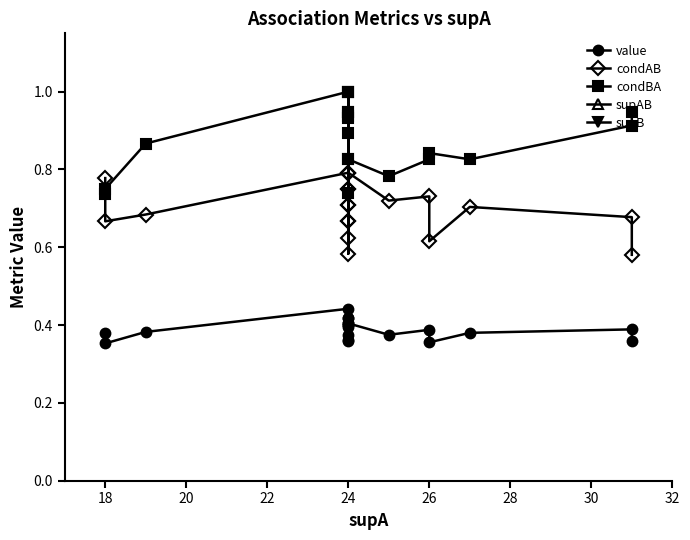

What is the average value of the supAB series?

16.9